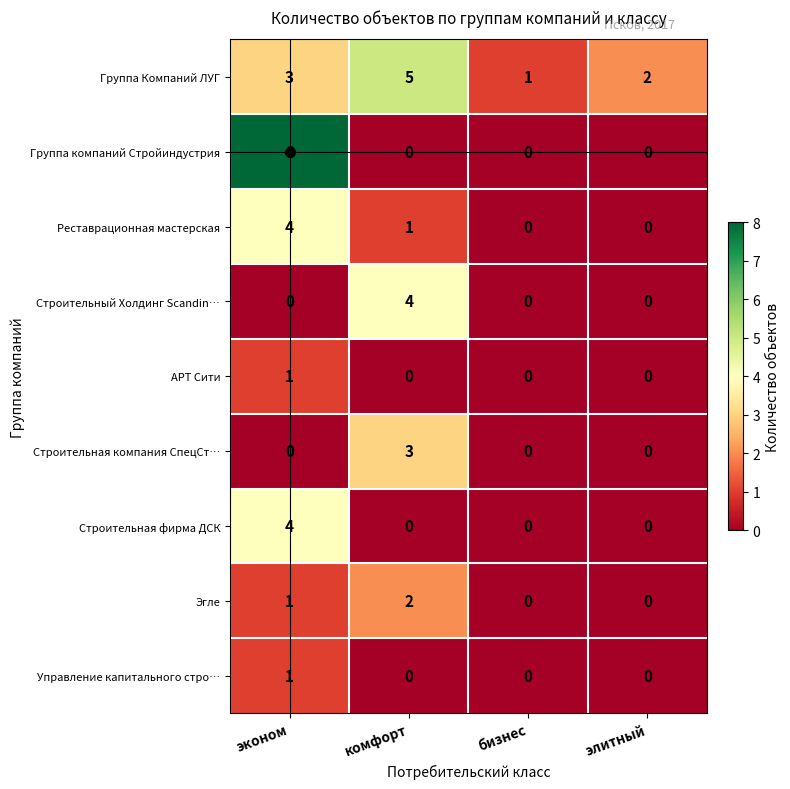

How many Строительный Холдинг Scandin… values are between 0 and 4?

4